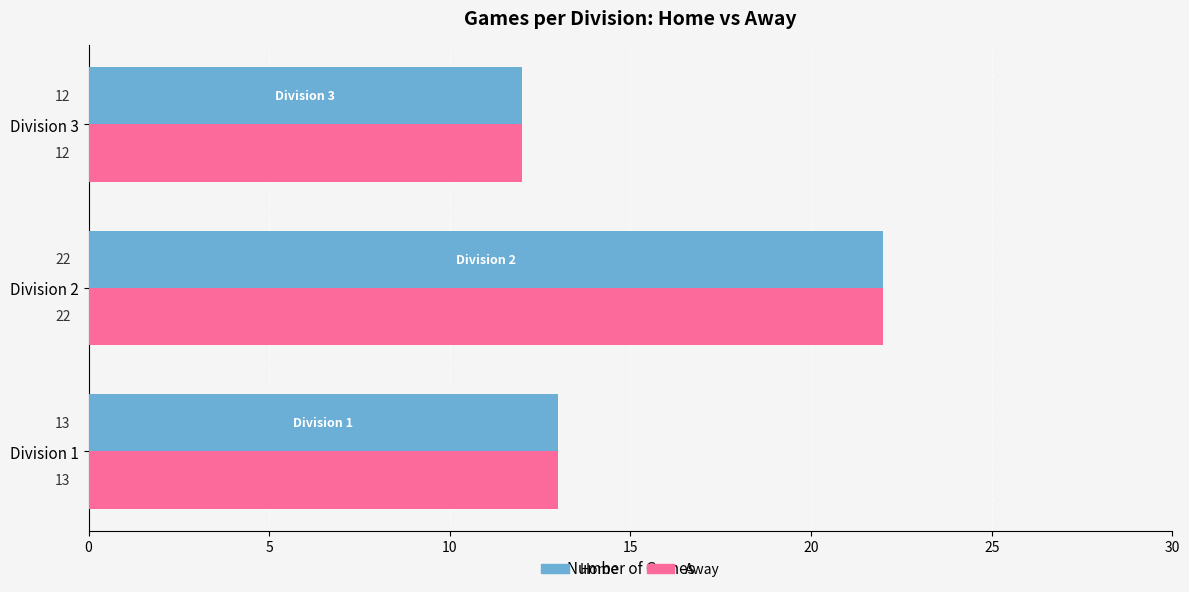

True or false: Away has a value of 31 at Division 2.

False